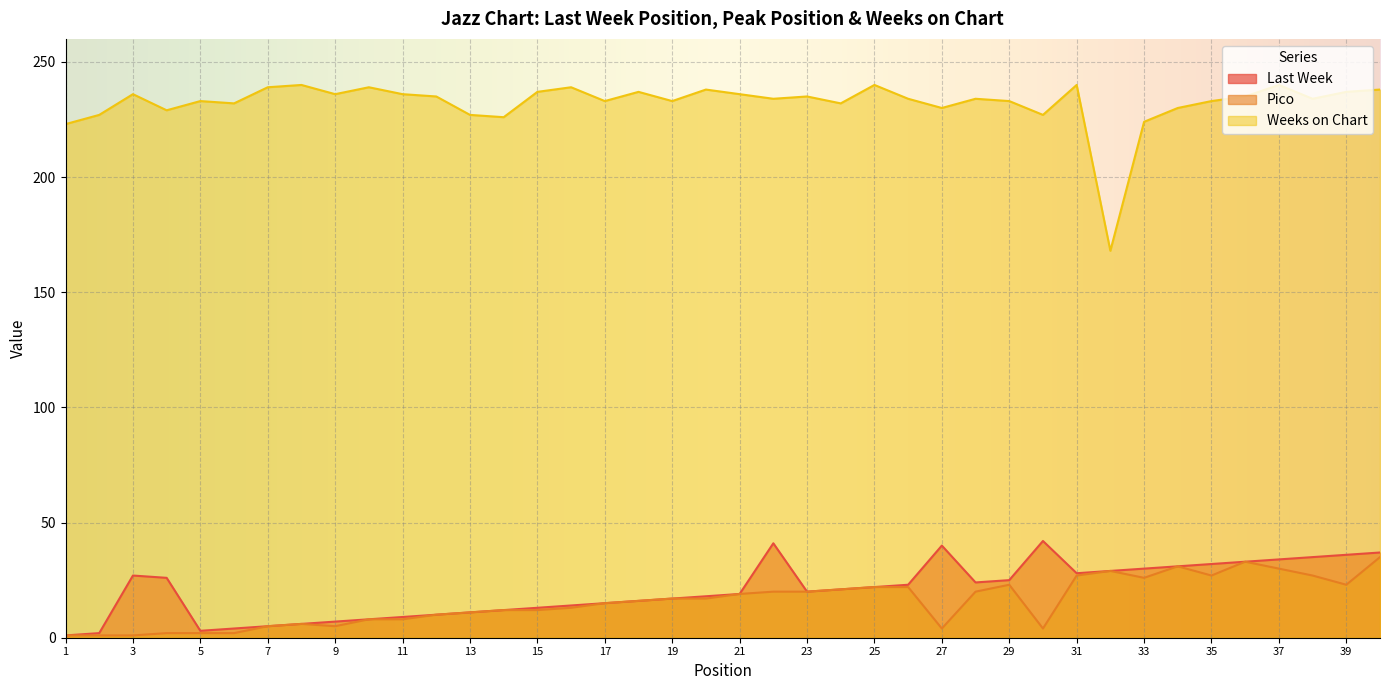

Where is the first local maximum for Weeks on Chart?

3